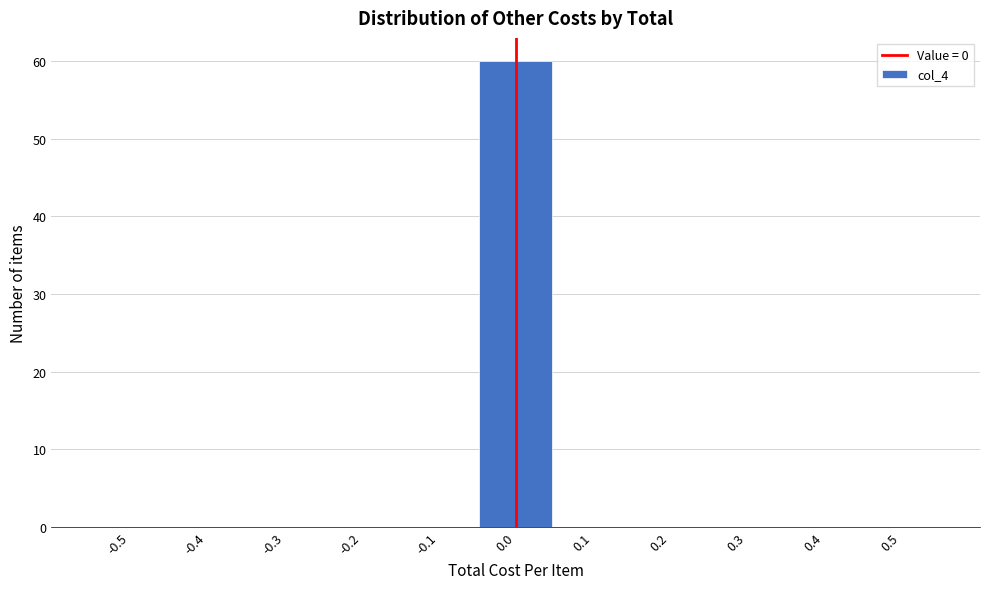

Reading right to left, list all the values displayed in this chart.

0.5=0	0.4=0	0.3=0	0.2=0	0.1=0	0.0=60	-0.1=0	-0.2=0	-0.3=0	-0.4=0	-0.5=0